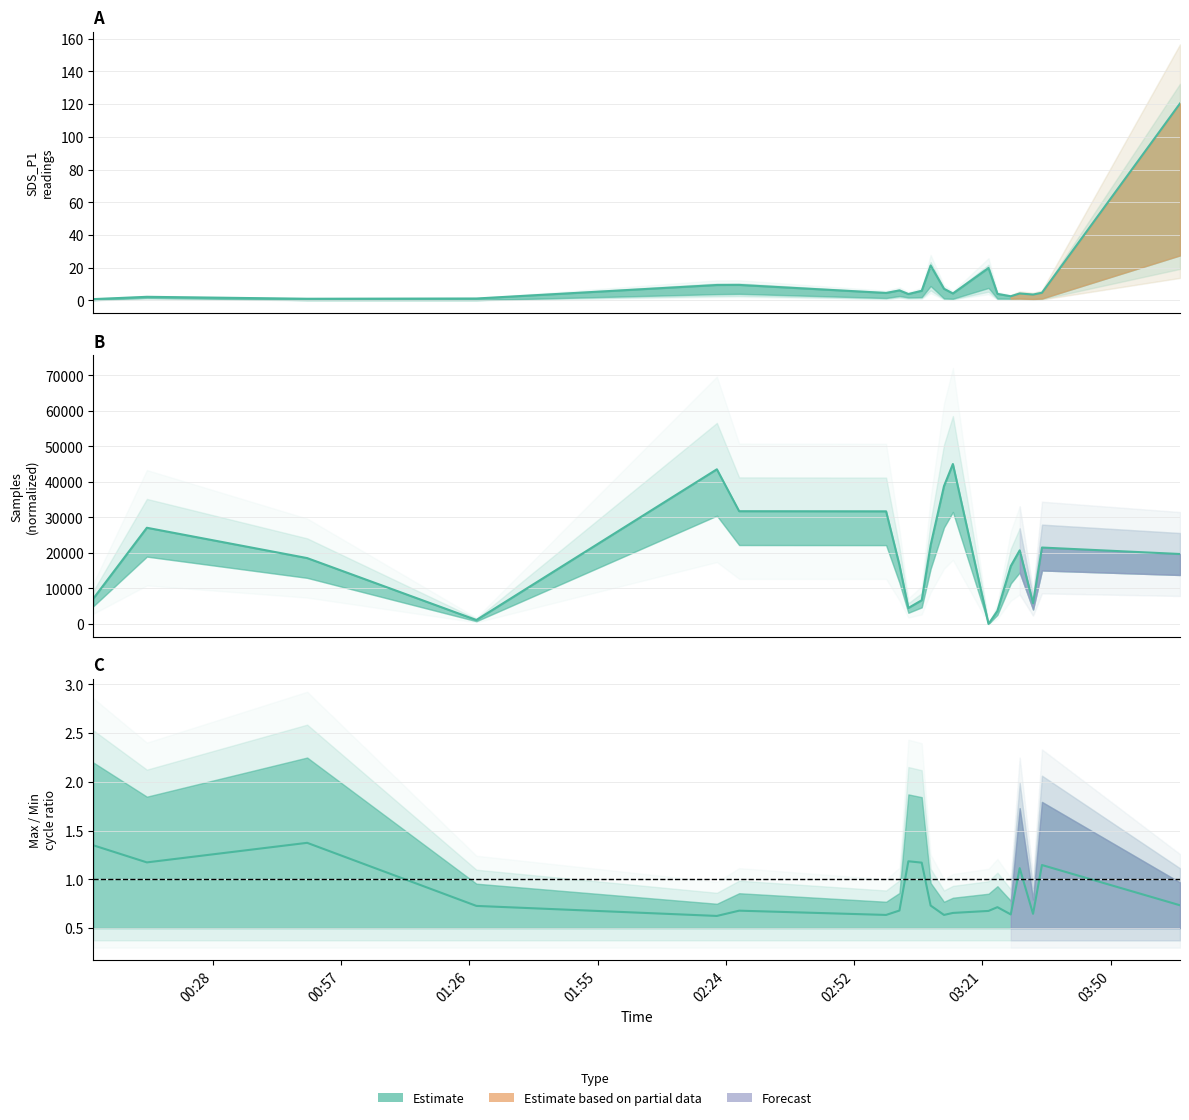

Reading right to left, extract all data points from this chart.

Samples: 19694.0	21512.0	5834.0	20723.0	16292.0	3665.0	0.0	45034.0	38814.0	22181.0	6674.0	4489.0	16575.0	31707.0	31745.0	43546.0	1105.0	18542.0	27083.0	7174.0
SDS_P1: 120.4	4.7	3.6	4.2	2.5	4.0	19.8	4.2	7.1	21.4	5.9	3.9	6.1	4.6	9.5	9.4	1.2	1.0	2.2	0.8
Max_cycle: 0.7	1.1	0.6	1.1	0.6	0.7	0.7	0.7	0.6	0.7	1.2	1.2	0.7	0.6	0.7	0.6	0.7	1.4	1.2	1.3